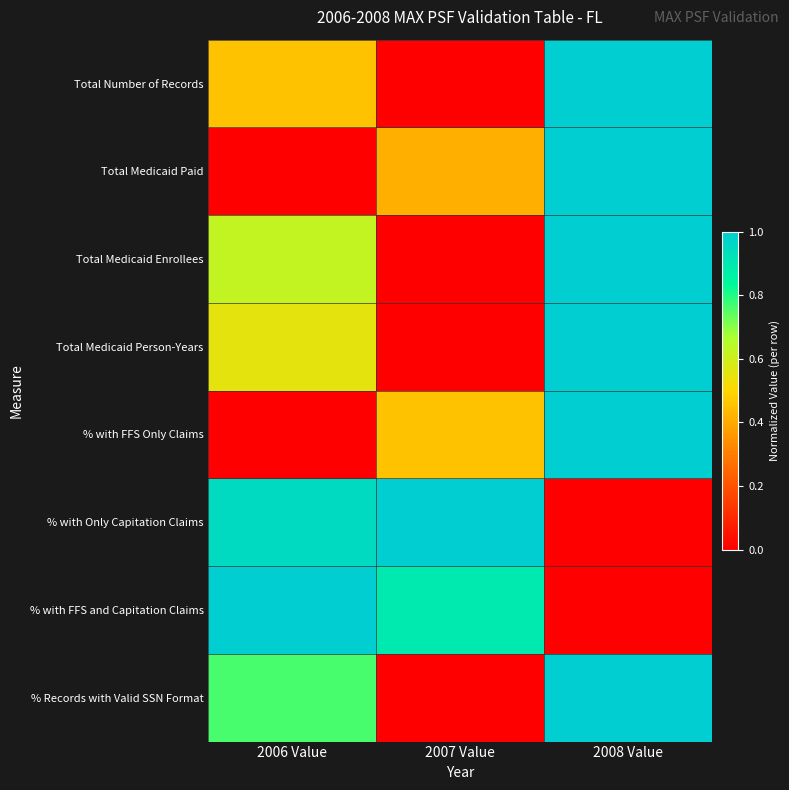

Which series changed the most between 2007 Value and 2008 Value?

Total Number of Records